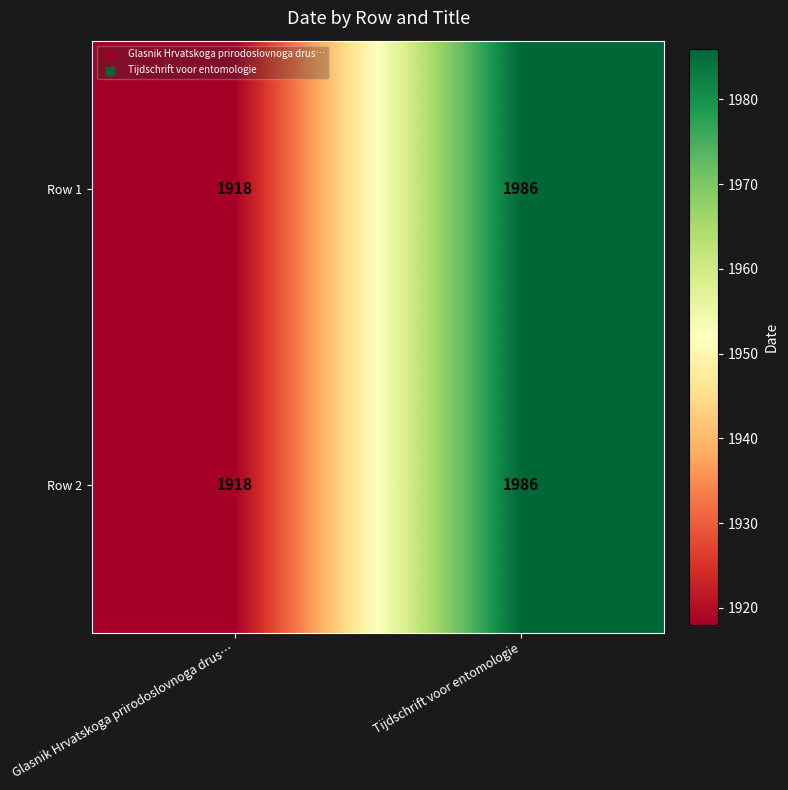

At which category is the sum across all series the highest?

Tijdschrift voor entomologie